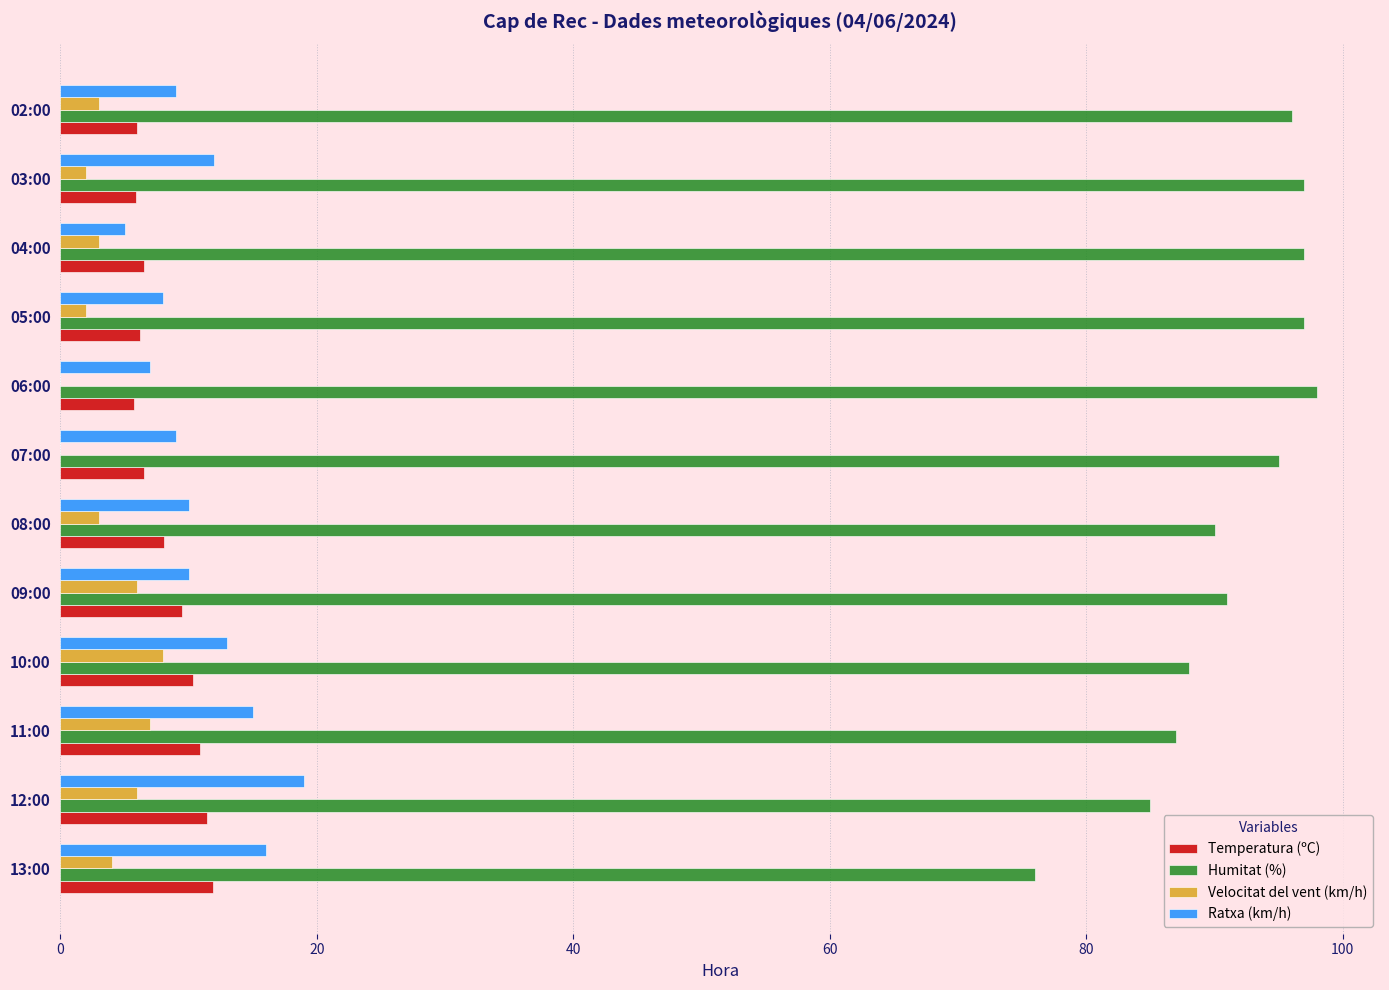

Is it true that Velocitat del vent (km/h) equals 7.0 at 11:00?

True